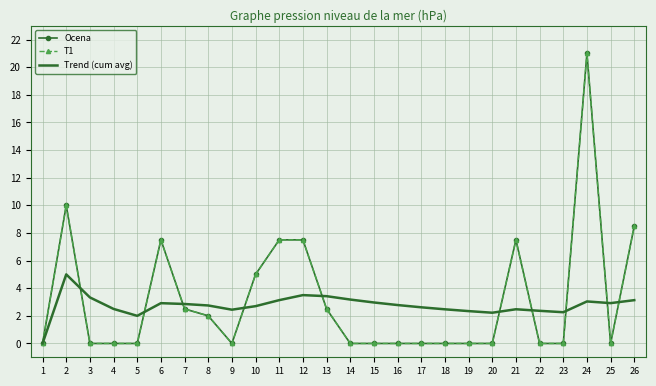

How many lines are shown in the chart?

3